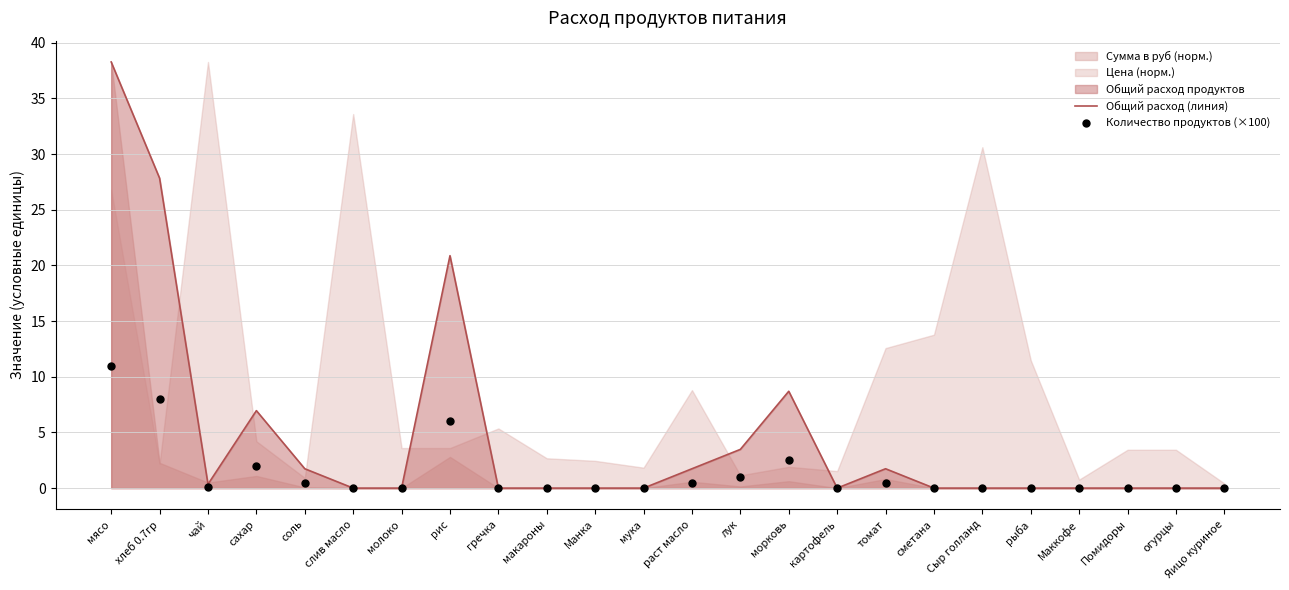

Which series has the largest total across all categories?

Общий расход (линия)